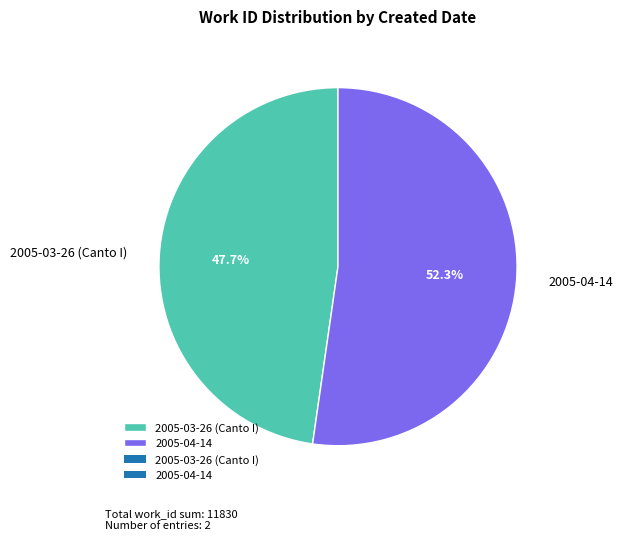

Does 2005-03-26 (Canto I) account for over 50% of the chart?

No